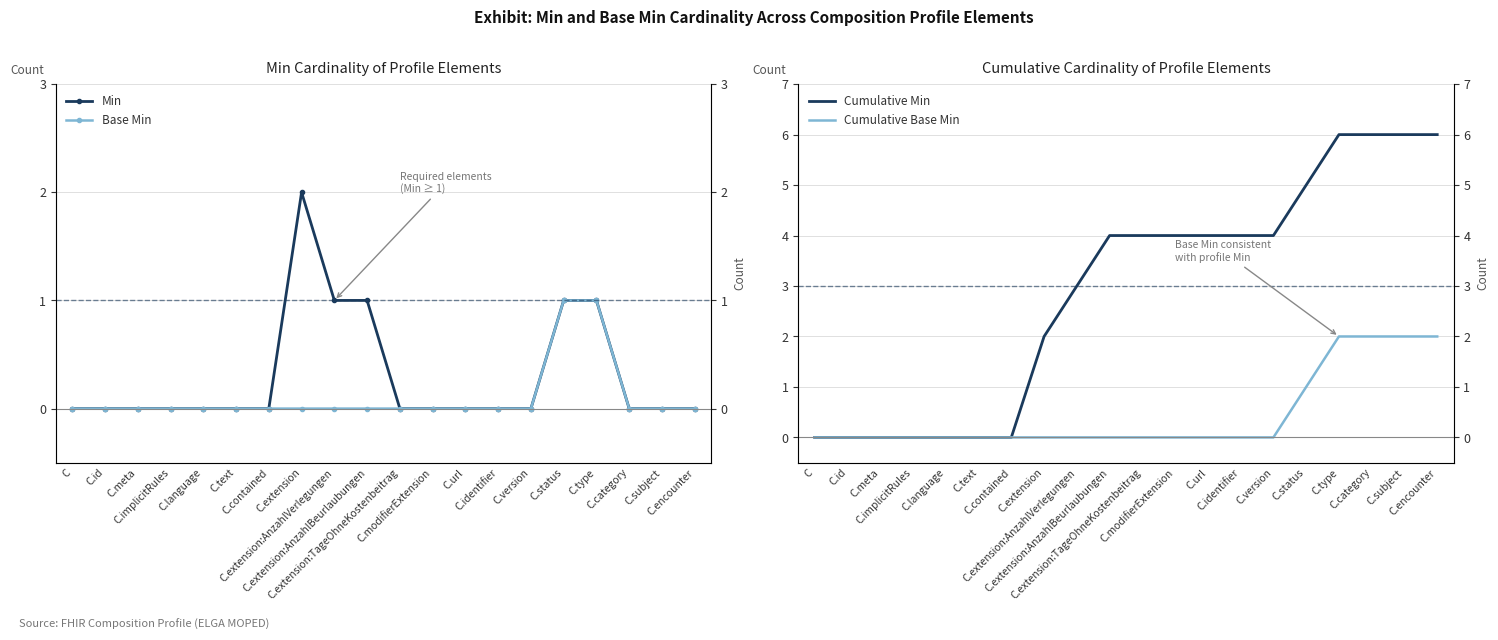

How many Base Min values are between 0 and 1?

20